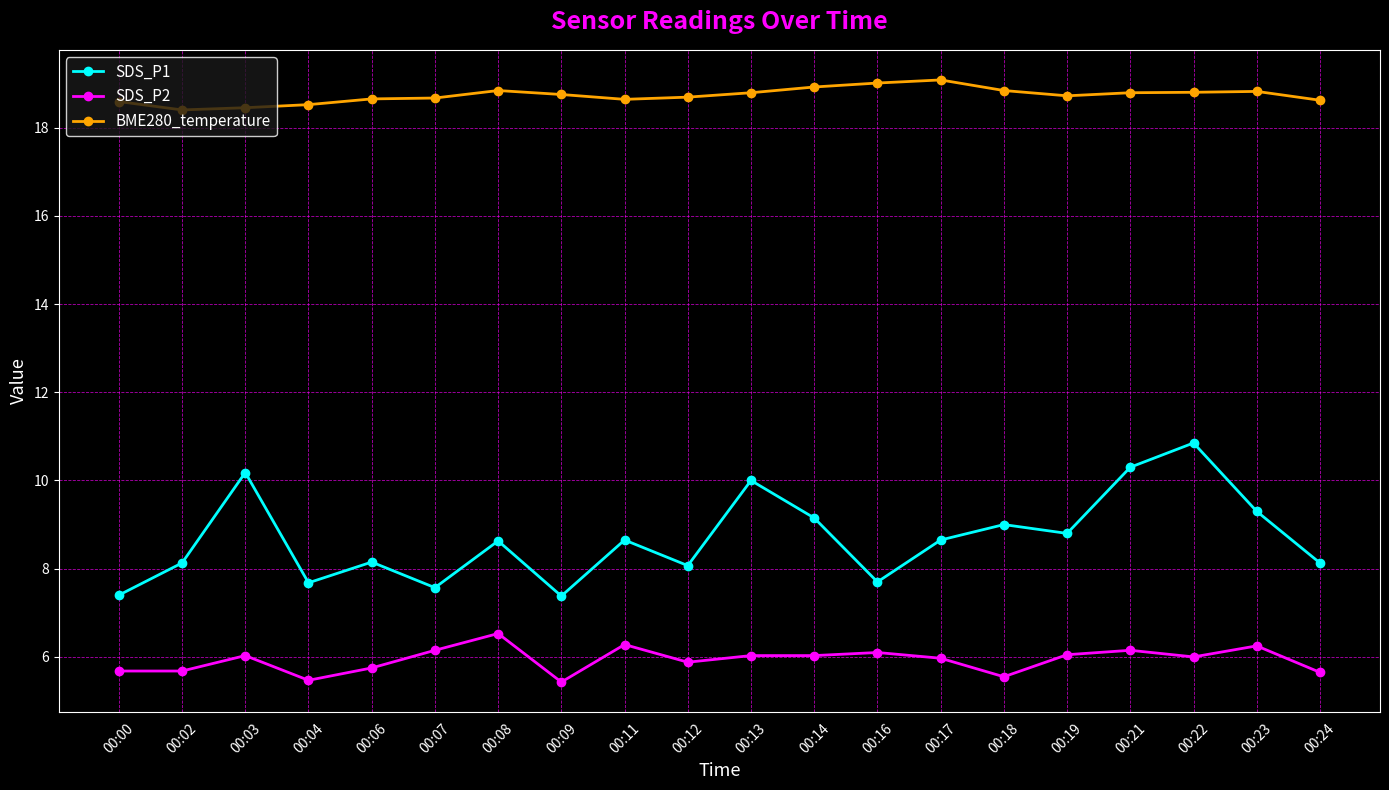

Is it true that SDS_P1 equals 3.5 at 00:16?

False